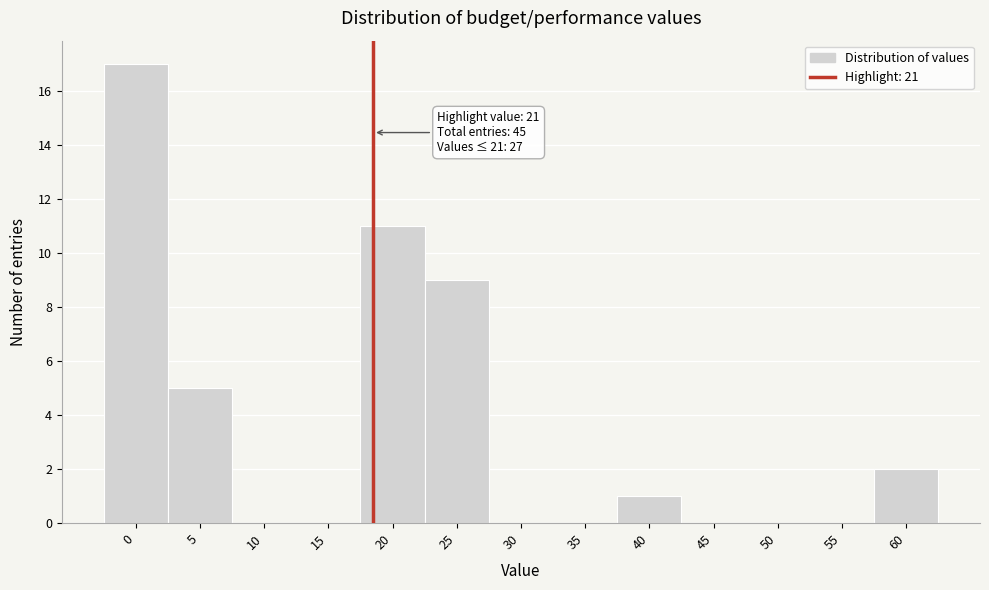

Reading right to left, list all the values displayed in this chart.

60=2	55=0	50=0	45=0	40=1	35=0	30=0	25=9	20=11	15=0	10=0	5=5	0=17